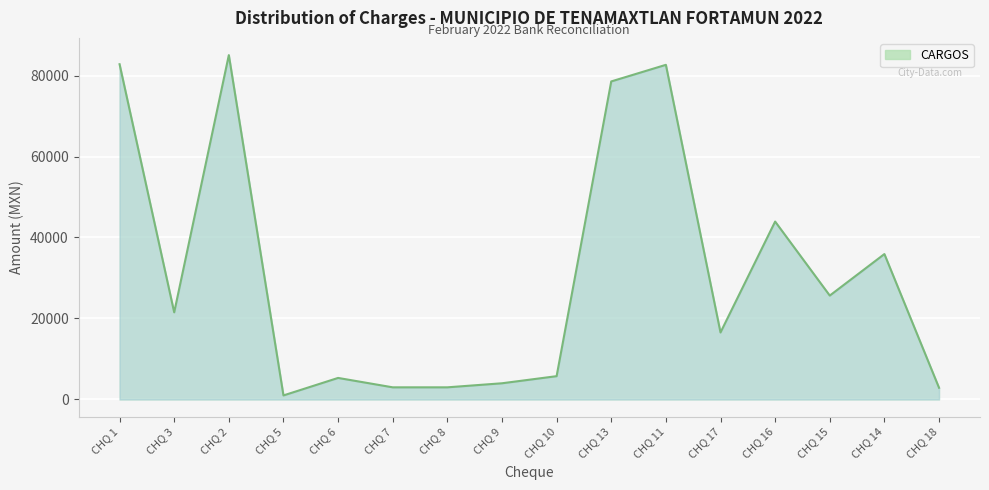

What is the change in value from CHQ 13 to CHQ 15?

-52881.8